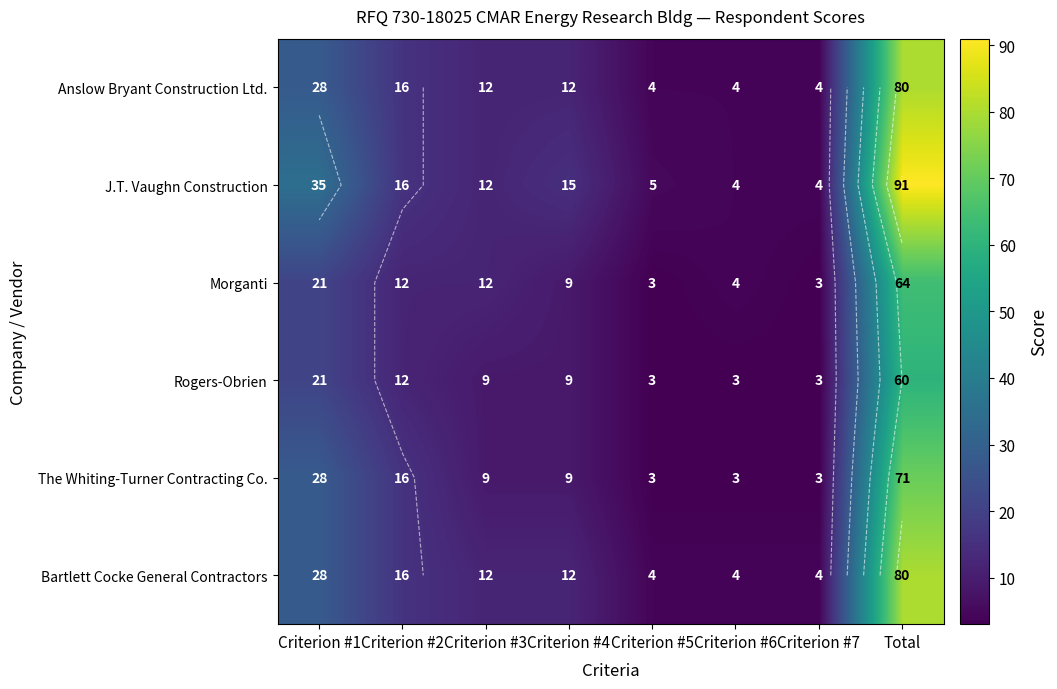

Which series has the largest total across all categories?

J.T. Vaughn Construction